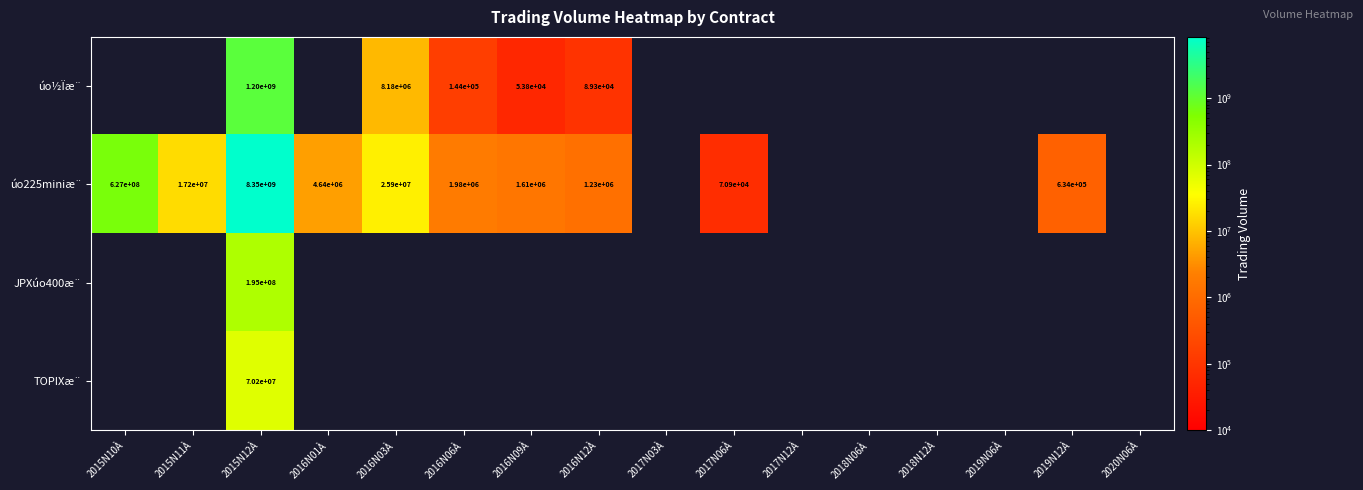

What is the sum of the úo225miniæ¨ values at 2019N12À and 2017N06À?

704900